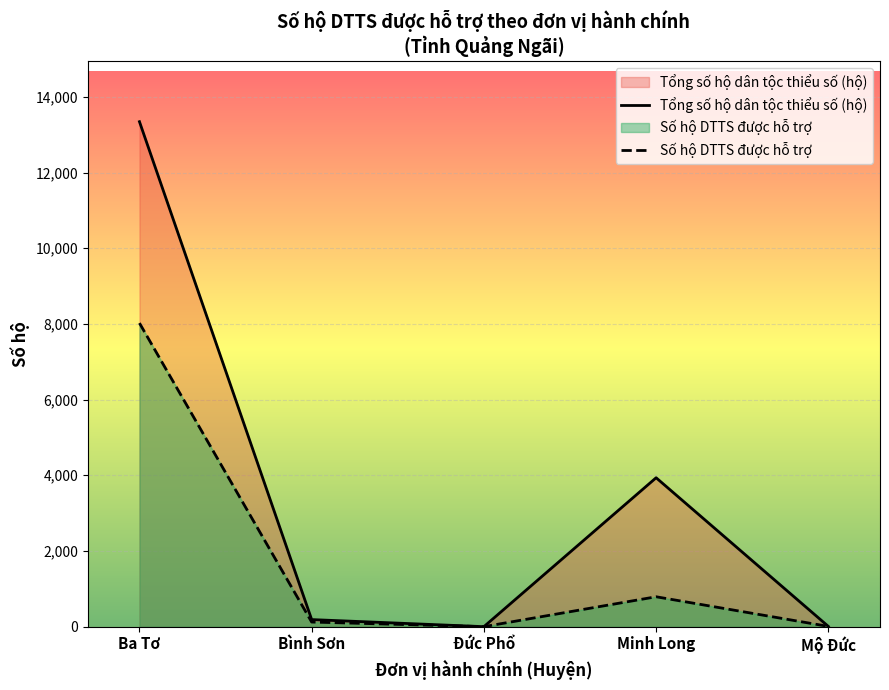

At Minh Long, list the series in order from largest to smallest.

Tổng số hộ dân tộc thiểu số (hộ), Số hộ DTTS được hỗ trợ